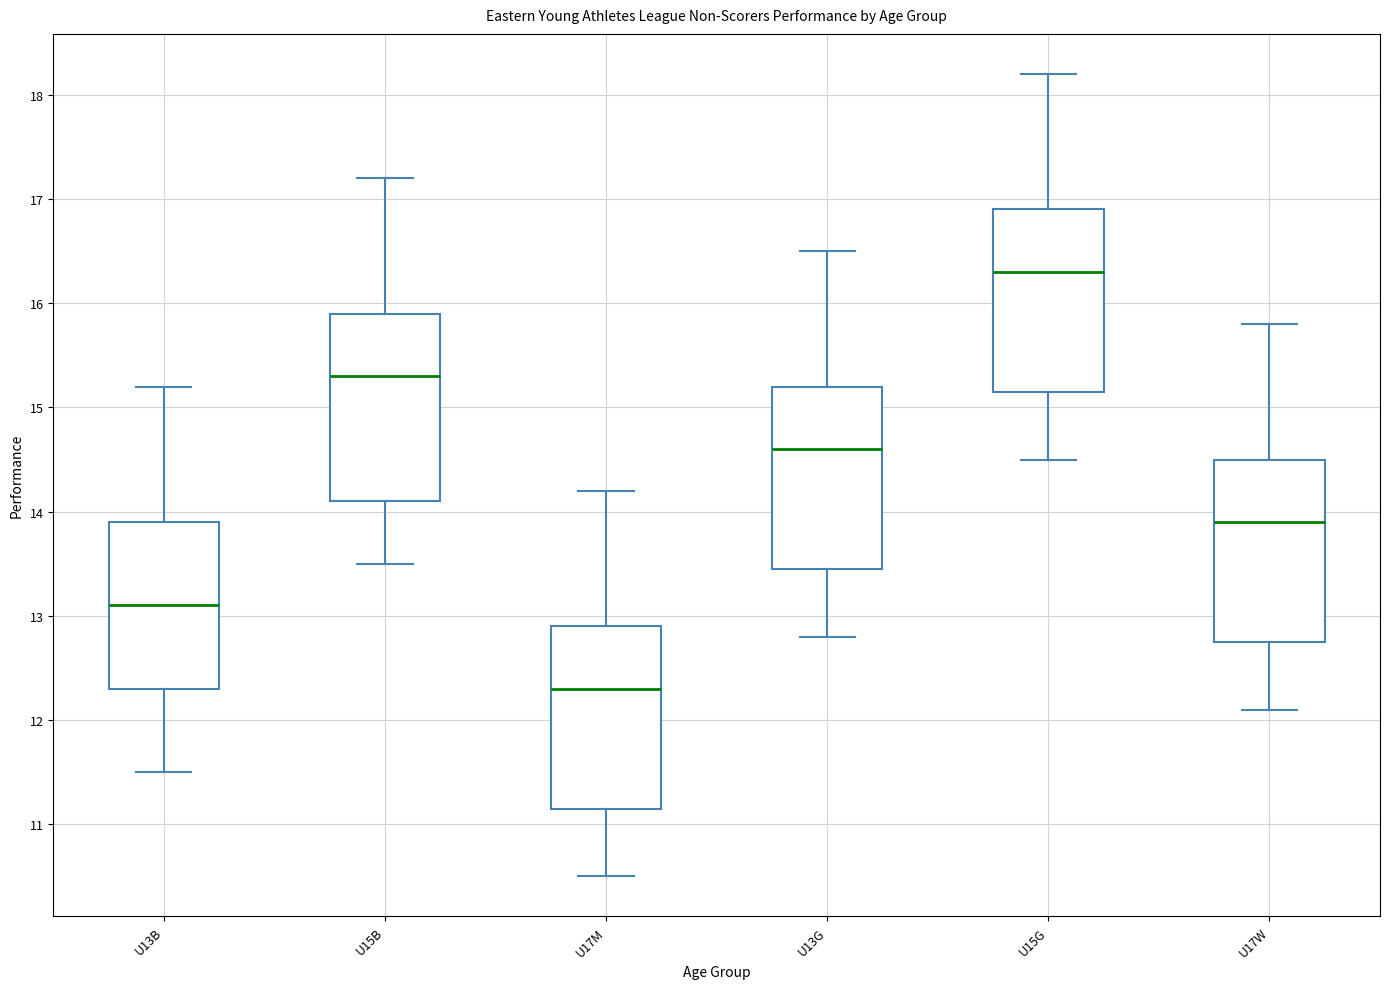

Which box has the lowest median line?

U17M